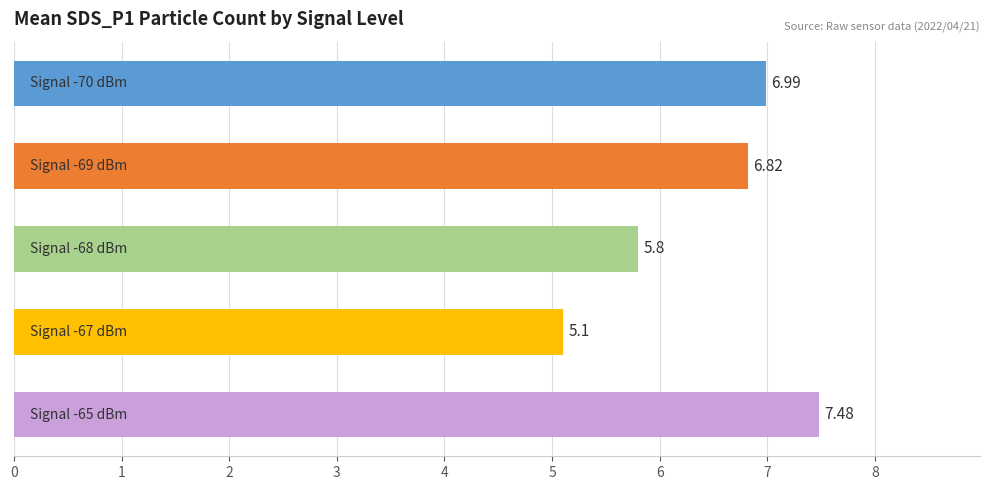

What is the difference between the maximum and minimum values?

2.4